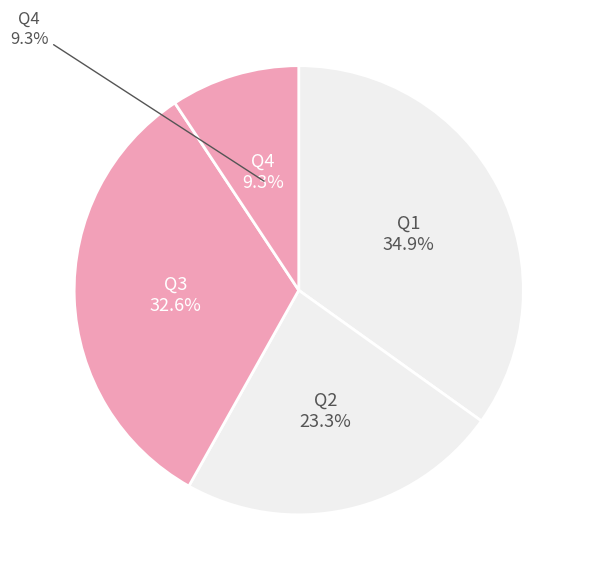

The Q3 slice represents 19% of the pie. True or false?

False